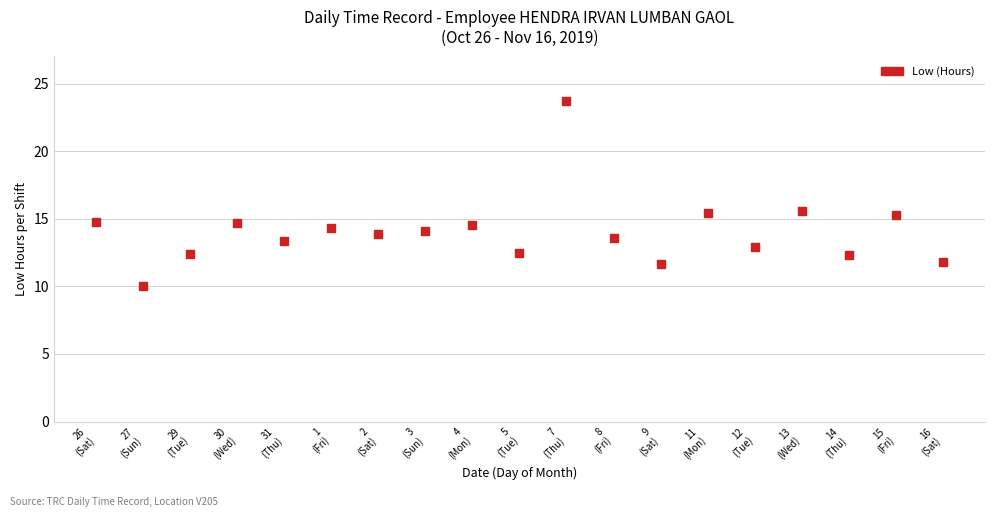

What is the range of Y values (max minus min)?

13.7